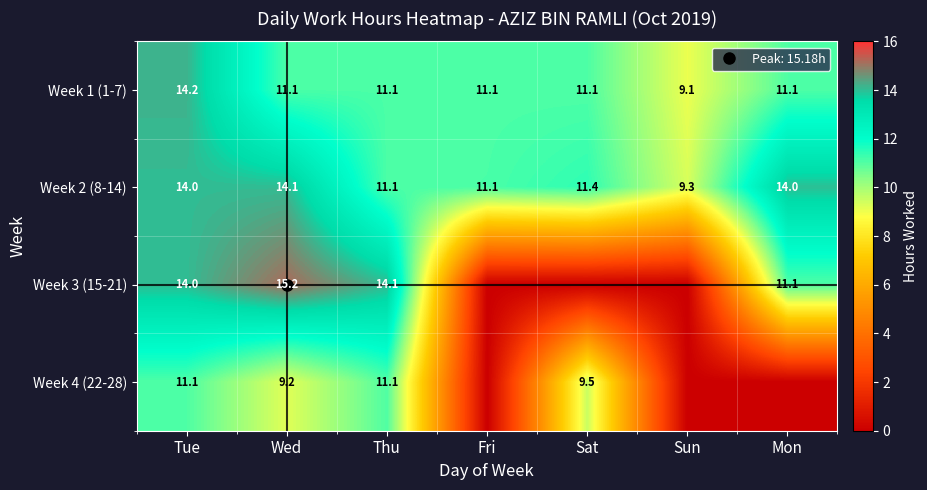

At Fri, list the series in order from largest to smallest.

Week 2 (8-14), Week 1 (1-7), Week 3 (15-21), Week 4 (22-28)